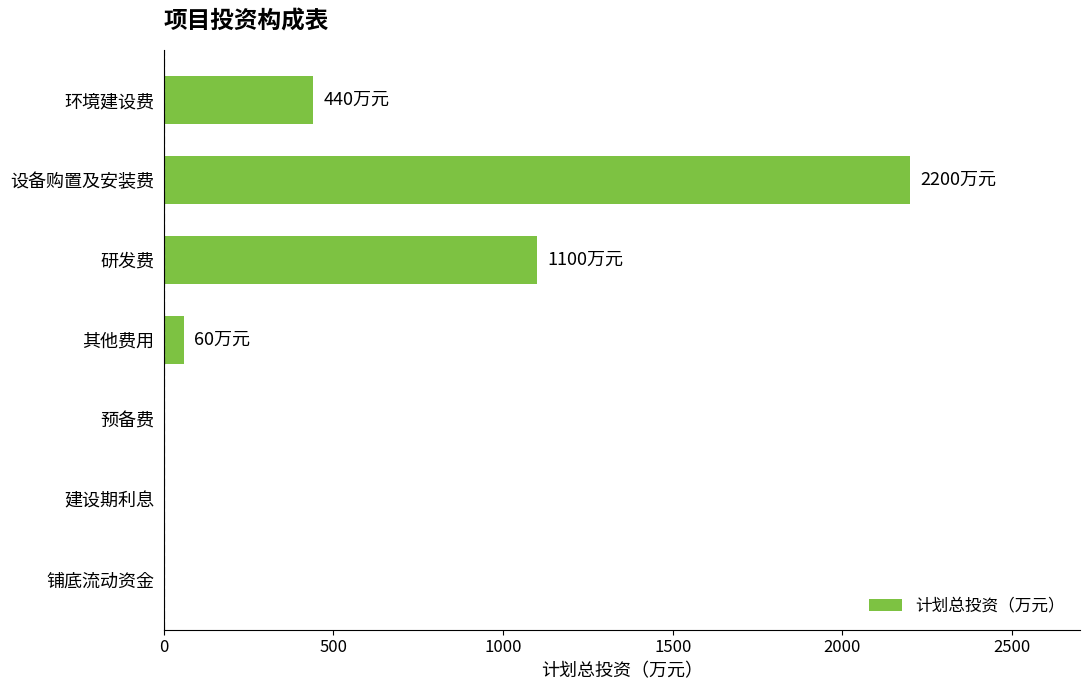

What is the change in value from 环境建设费 to 设备购置及安装费?

+1760